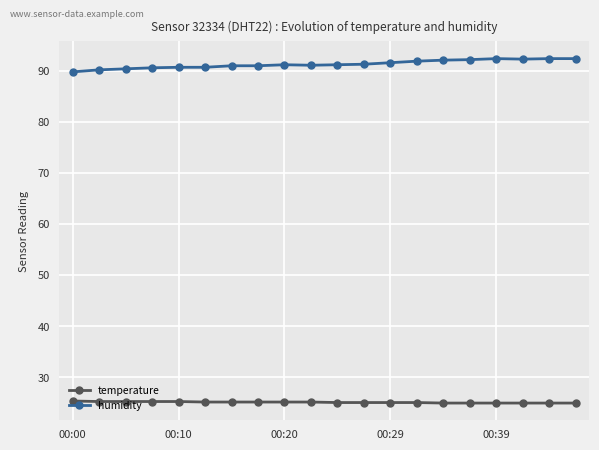

True or false: humidity and temperature intersect in this chart.

False